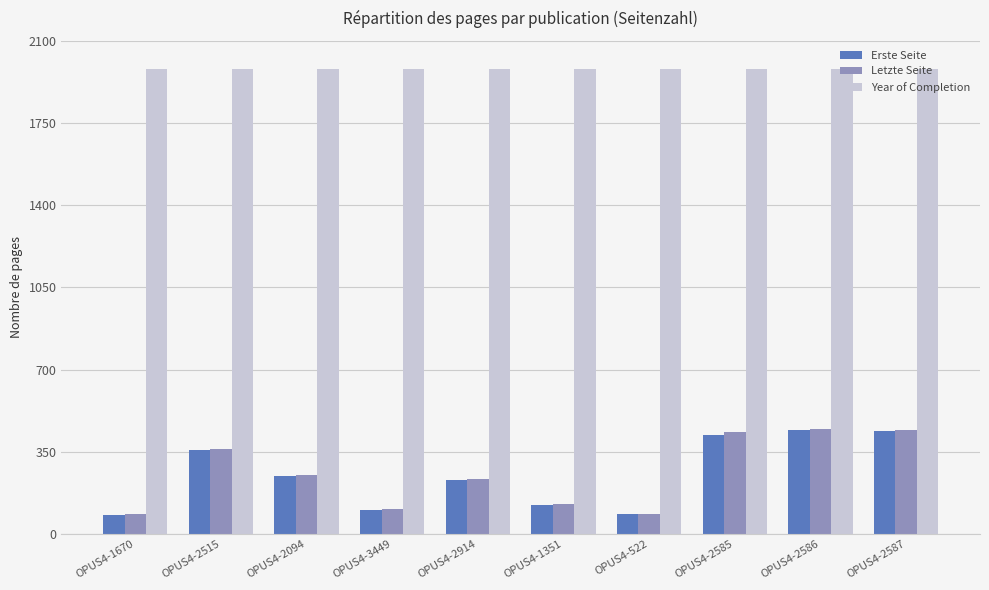

What is the total value across all series at OPUS4-2586?

2873